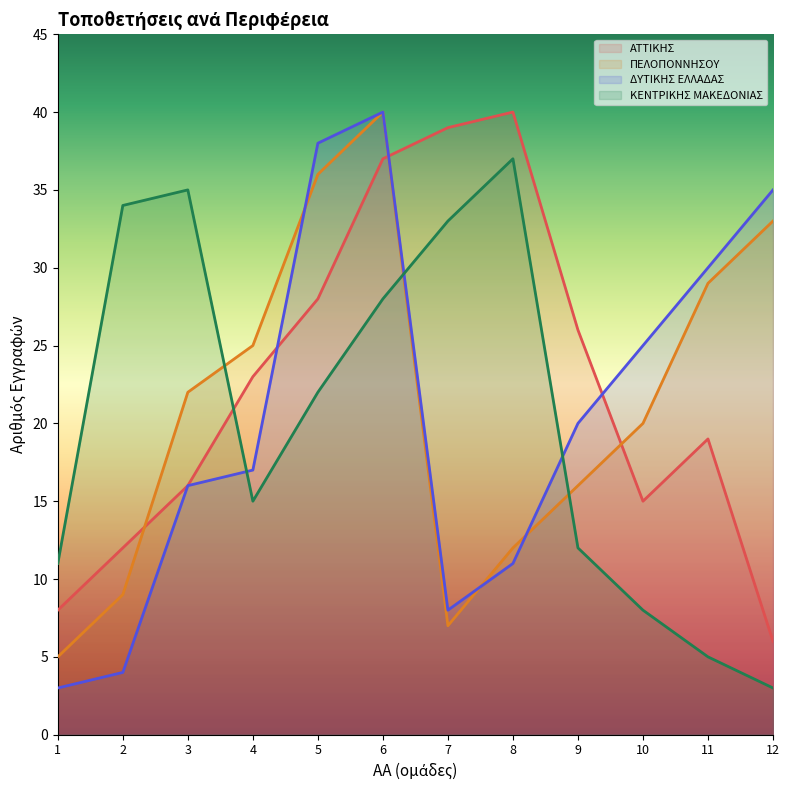

Where is ΔΥΤΙΚΗΣ ΕΛΛΑΔΑΣ (line) nearest to the value 21?

9